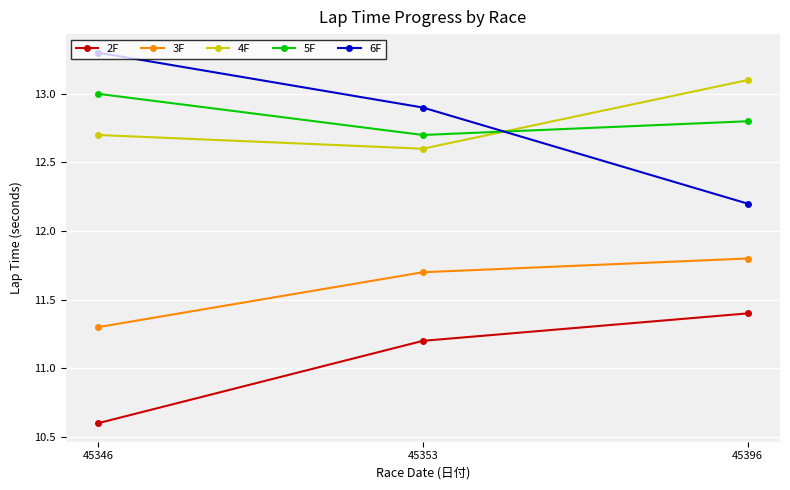

What is the maximum value for 6F?

13.3